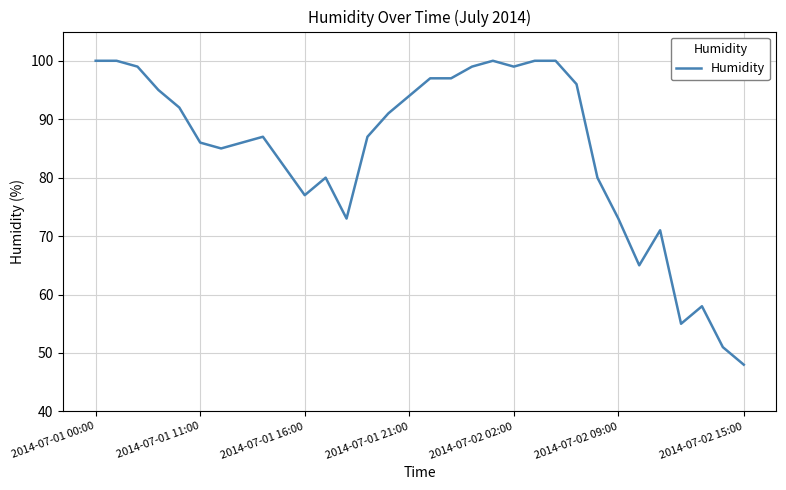

Reading left to right, list all the values displayed in this chart.

100	100	99	95	92	86	85	86	87	82	77	80	73	87	91	94	97	97	99	100	99	100	100	96	80	73	65	71	55	58	51	48